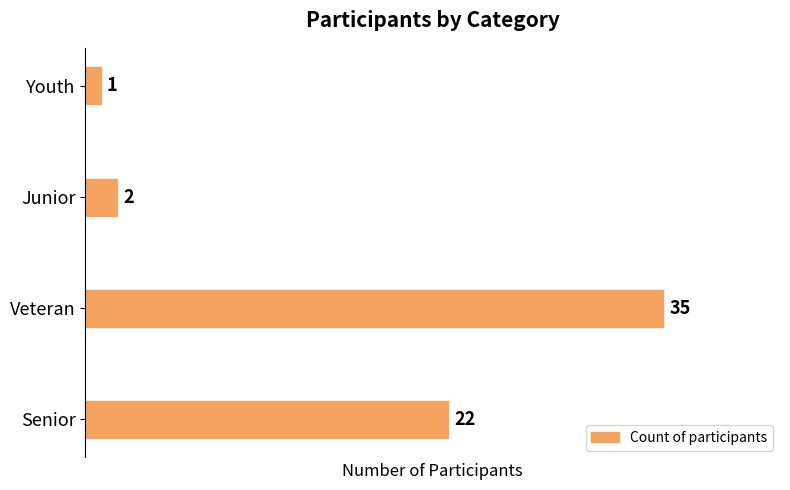

At which category does the chart reach its peak across all series?

Veteran